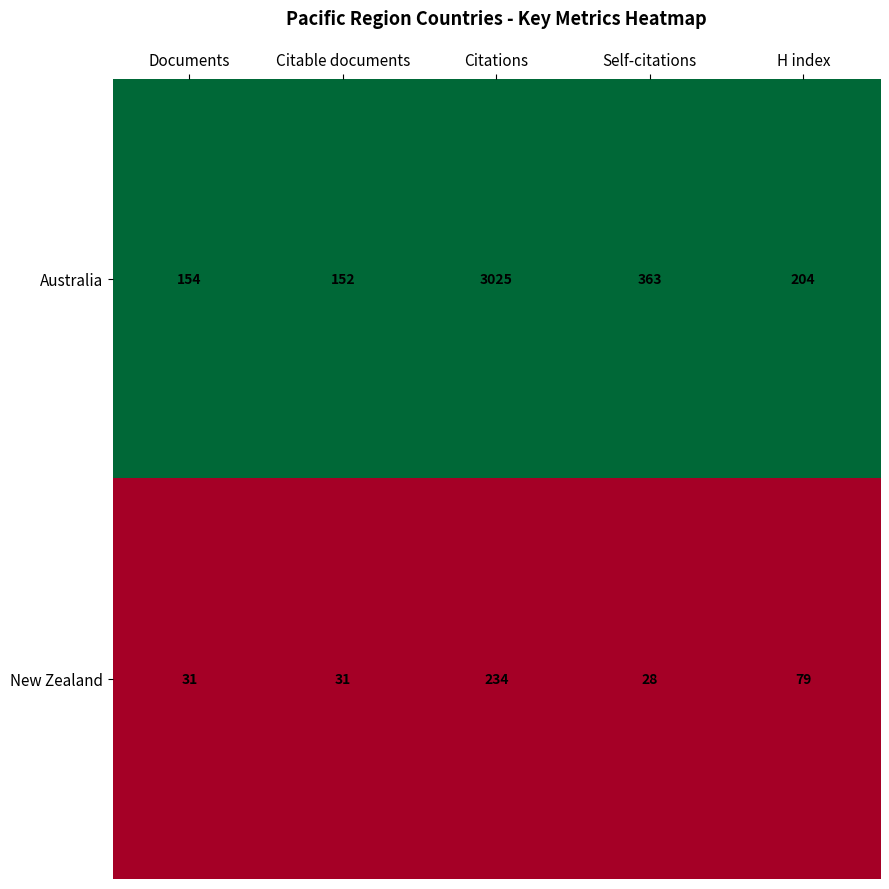

Which series has the largest total across all categories?

Australia